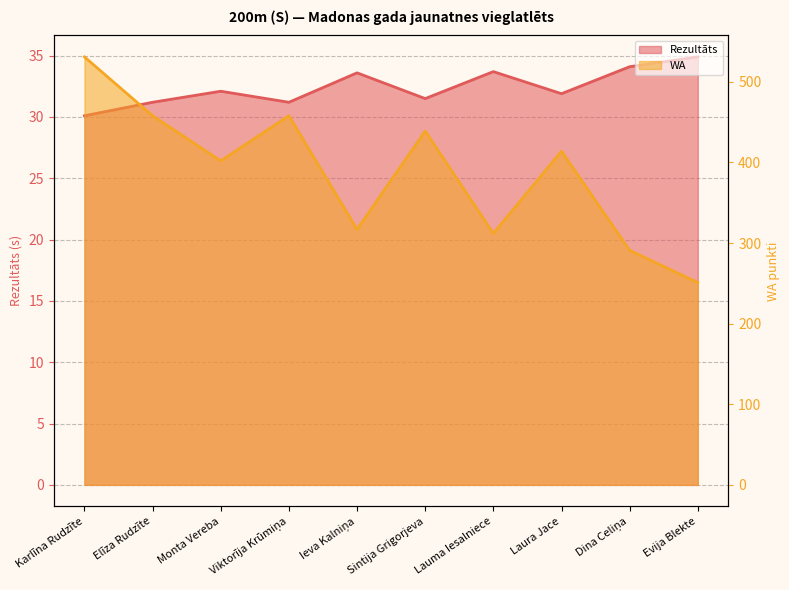

How many lines are shown in the chart?

2